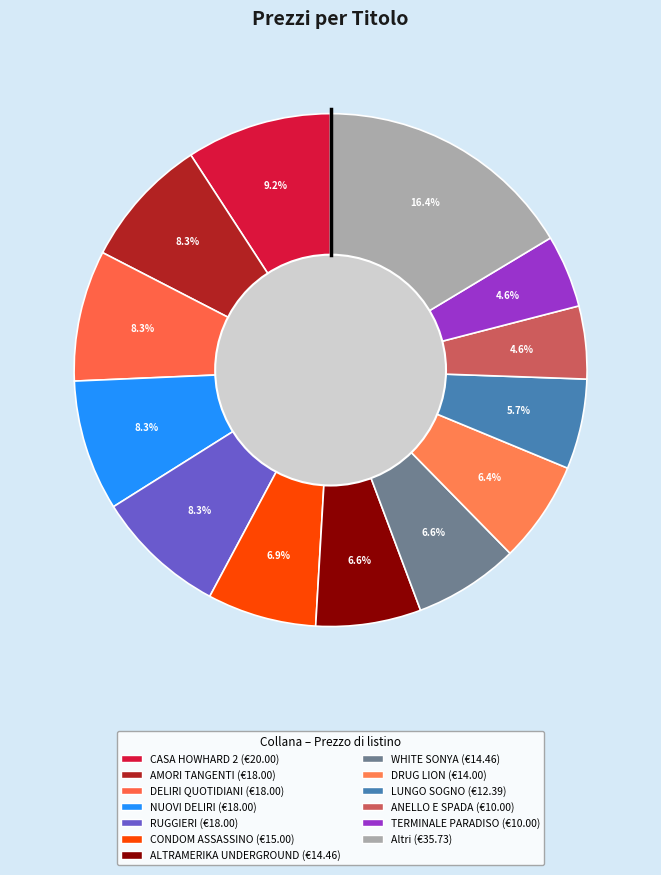

How many segments does this pie chart have?

13